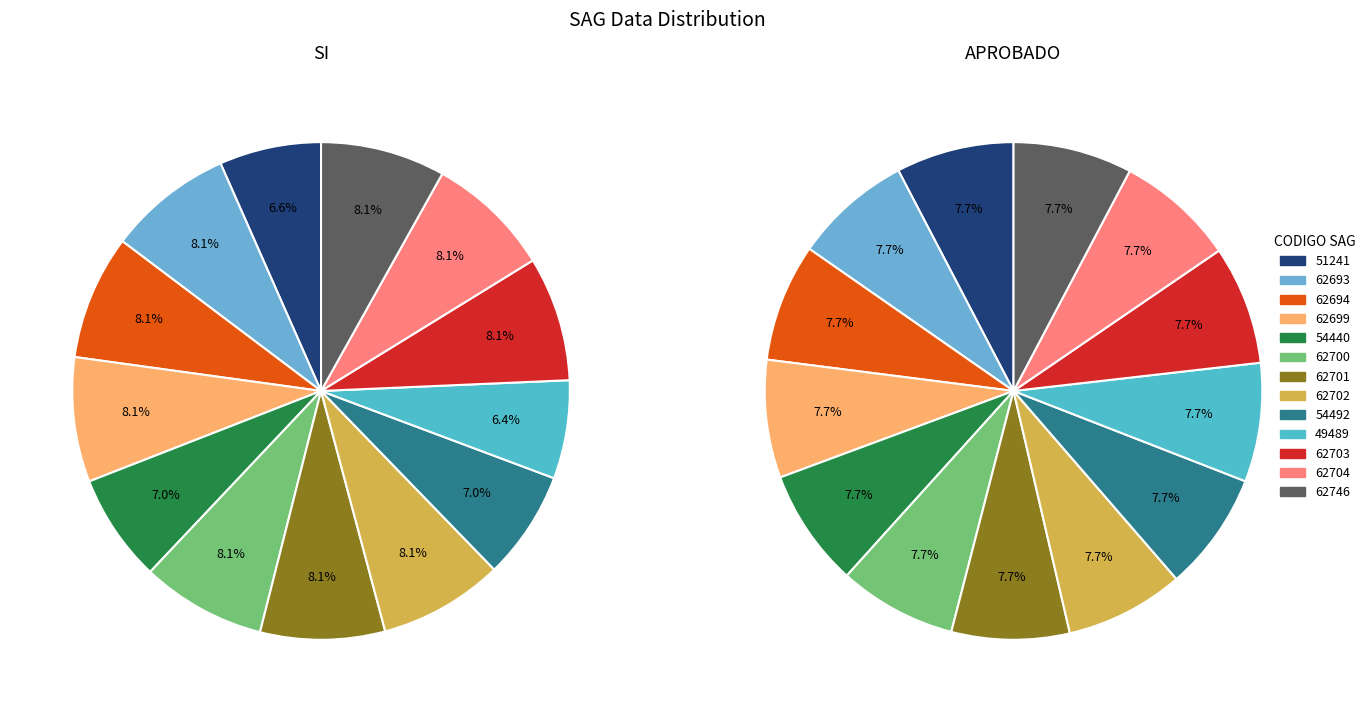

Does any single category account for the majority?

No